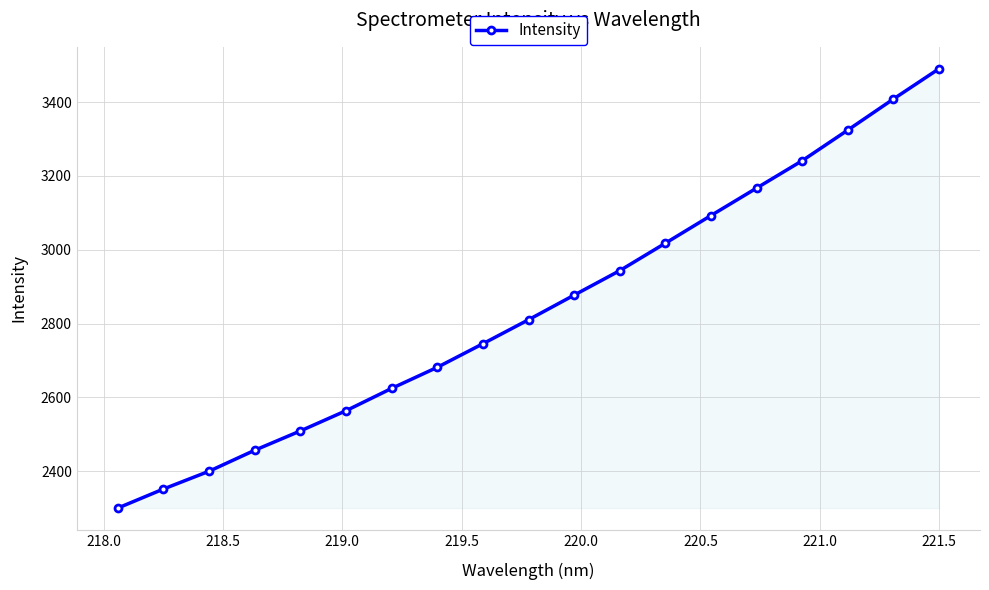

Does the chart display data point markers on the line(s)?

Yes